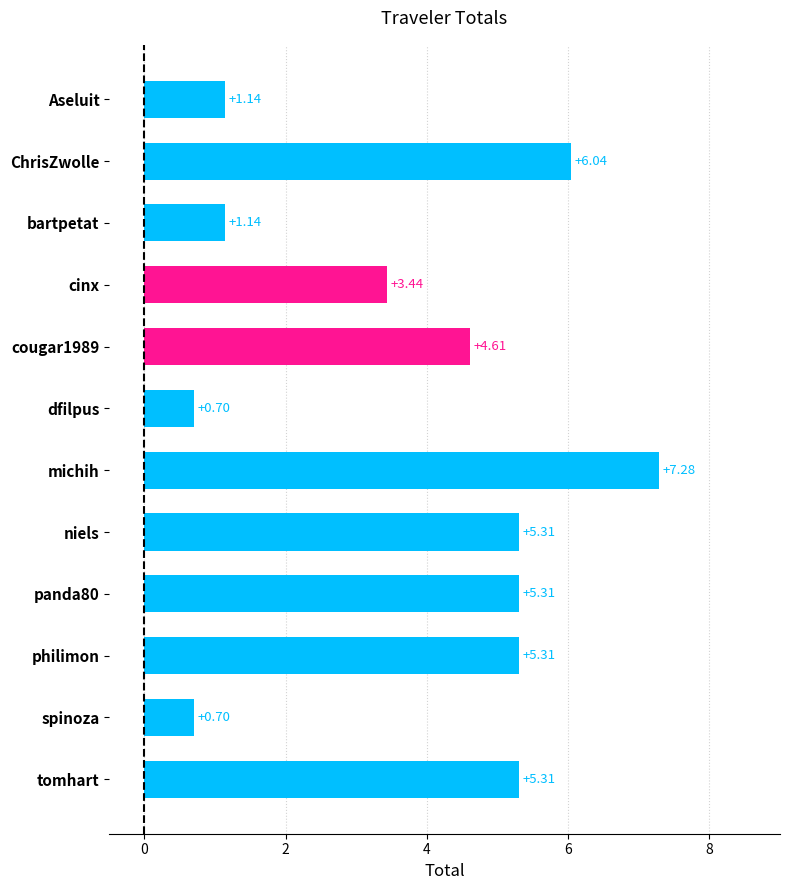

What is the label of the 1st bar from the top?

Aseluit